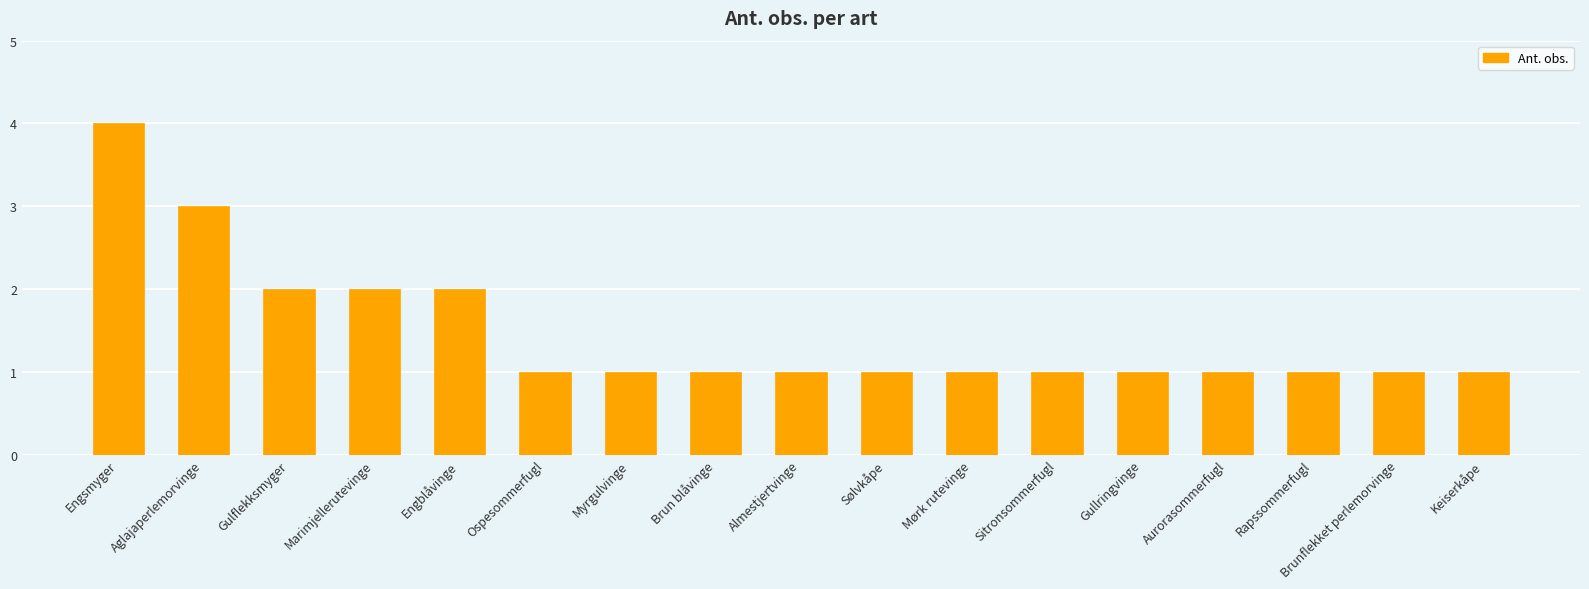

What is the sum of all values?

25